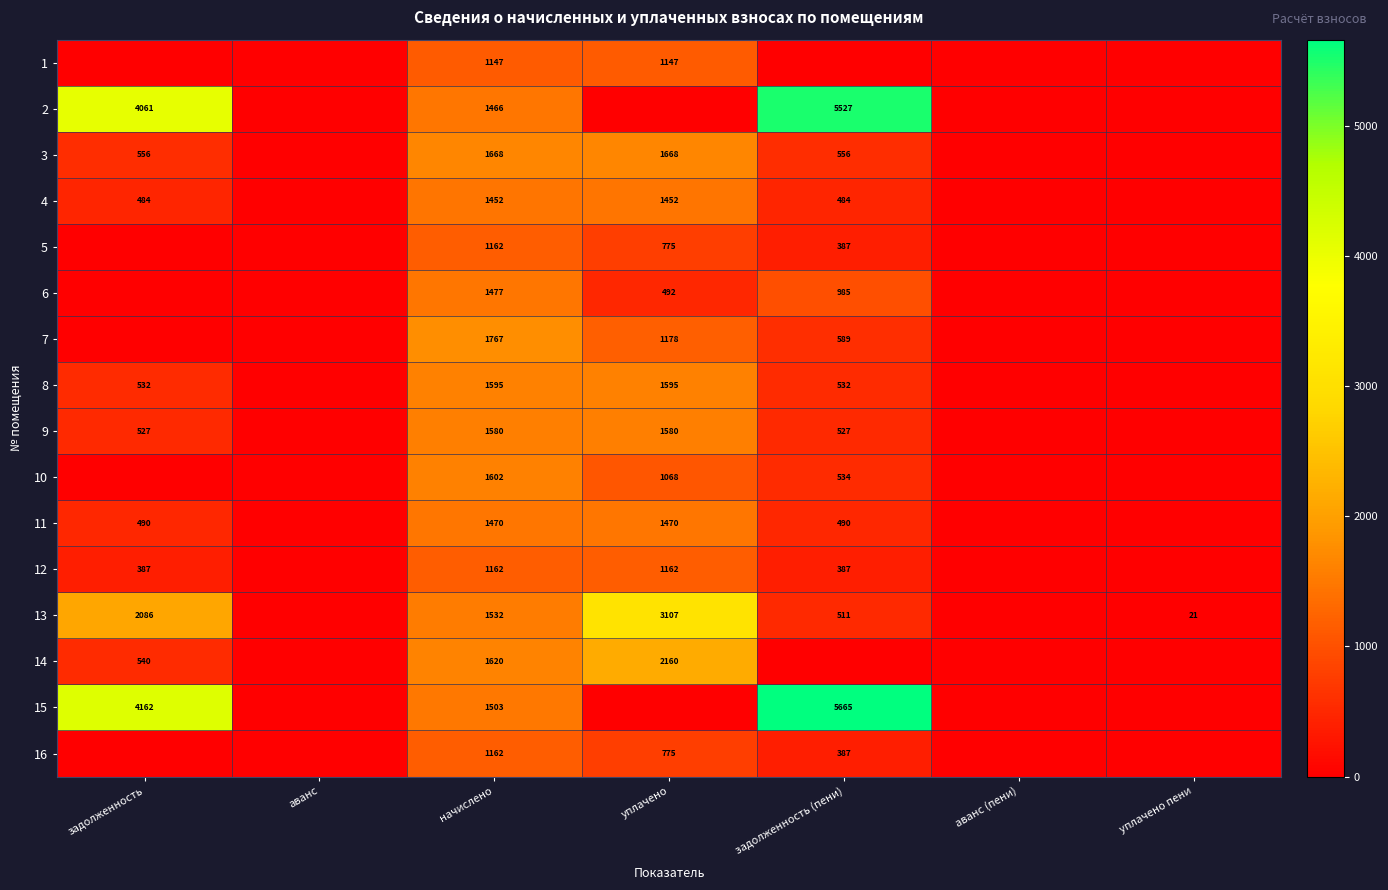

What is the difference between the 13 values at уплачено and уплачено пени?

3086